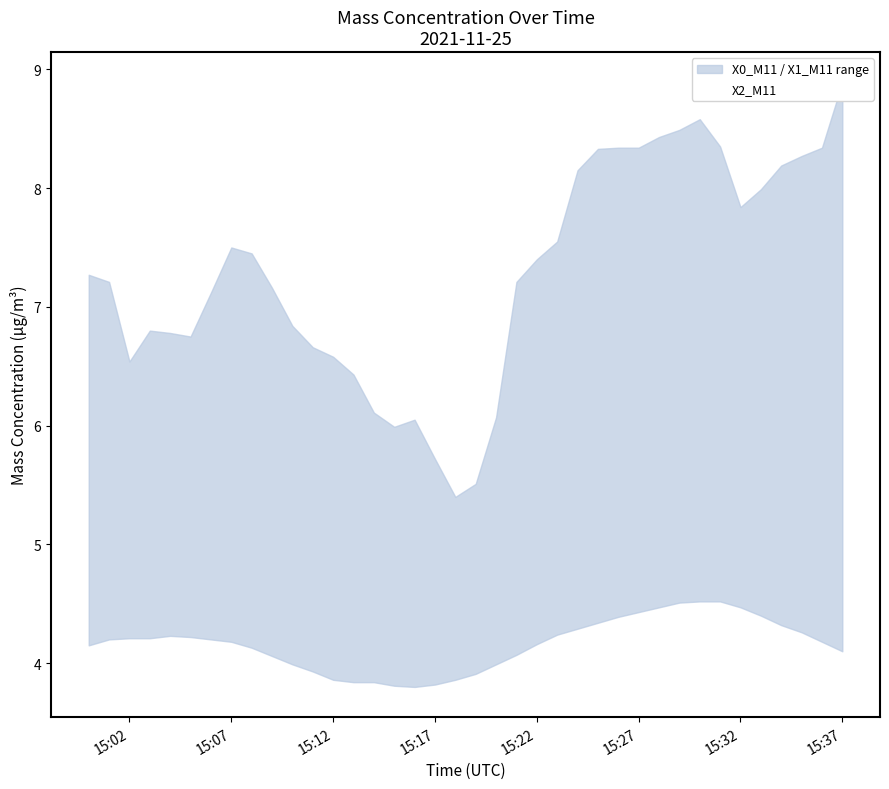

What is the sum of the values at 15:27 and 27?

9.2